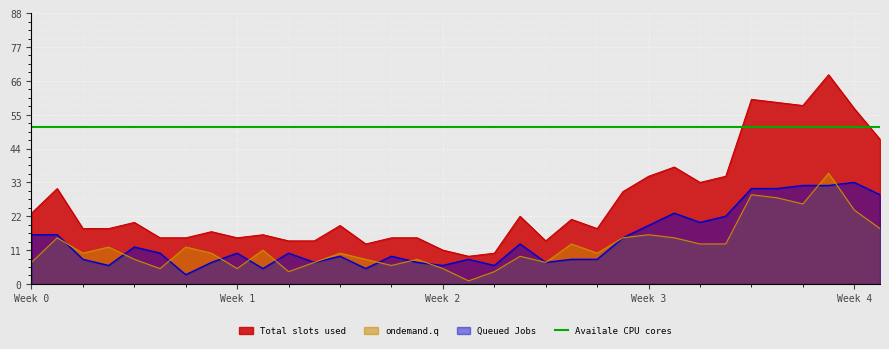

The value of Total slots used at Week 1 is 7. True or false?

False